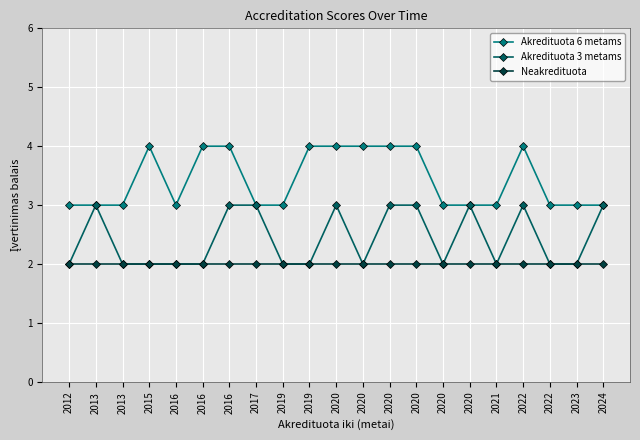

What is the maximum value shown in the chart?

4